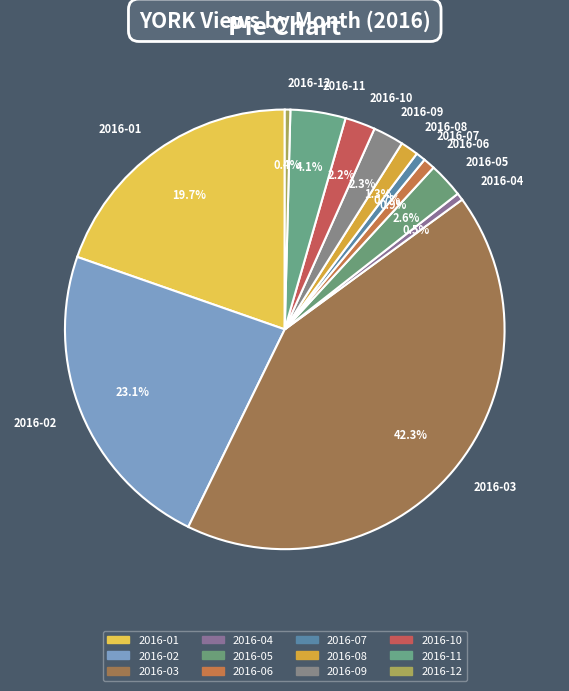

Is it true that 2016-07 is 1% of the pie?

True